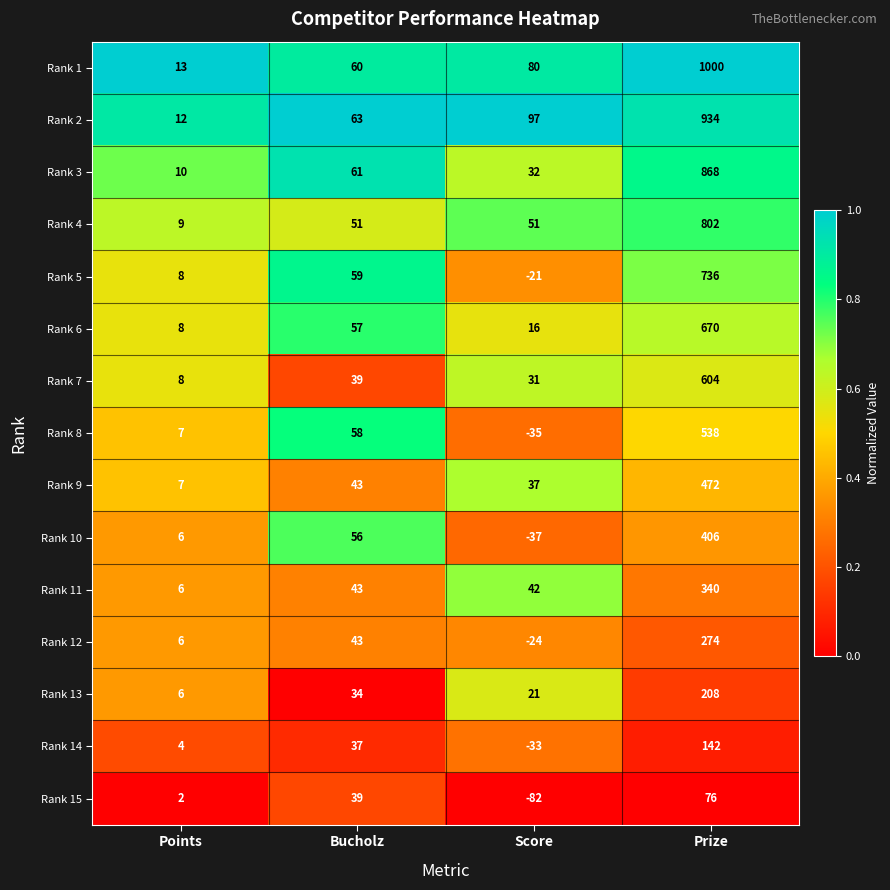

Rank the categories by Rank 5 value from lowest to highest.

Score, Points, Bucholz, Prize